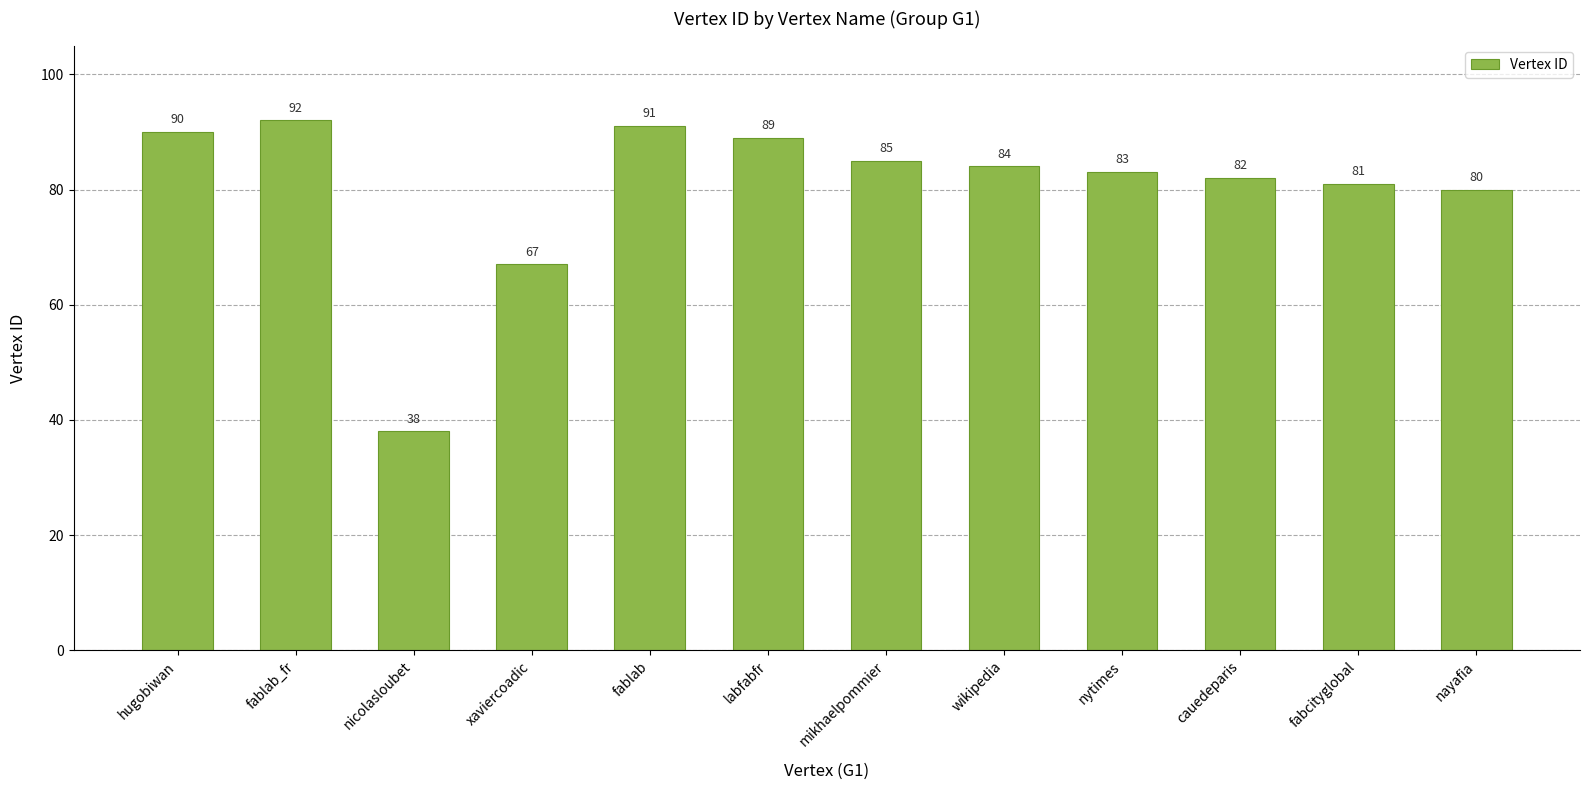

Reading left to right, what are all the values shown in this chart?

90	92	38	67	91	89	85	84	83	82	81	80